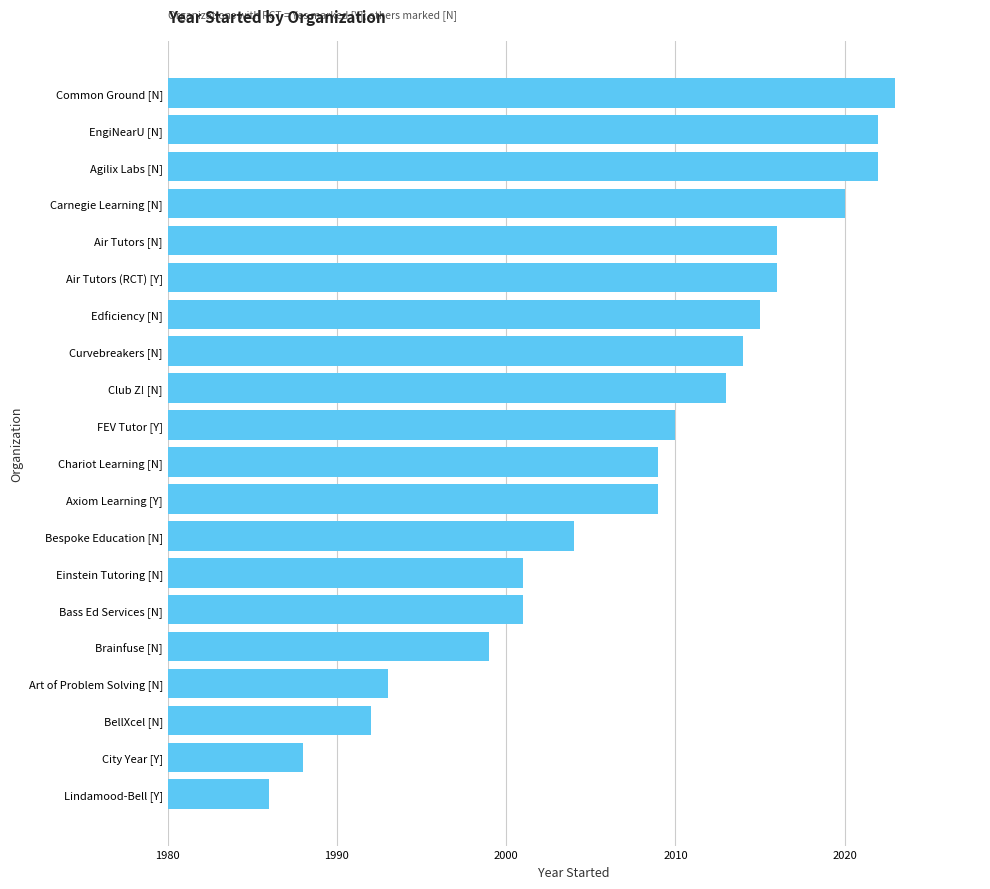

The value at Chariot Learning [N] is 3374. True or false?

False